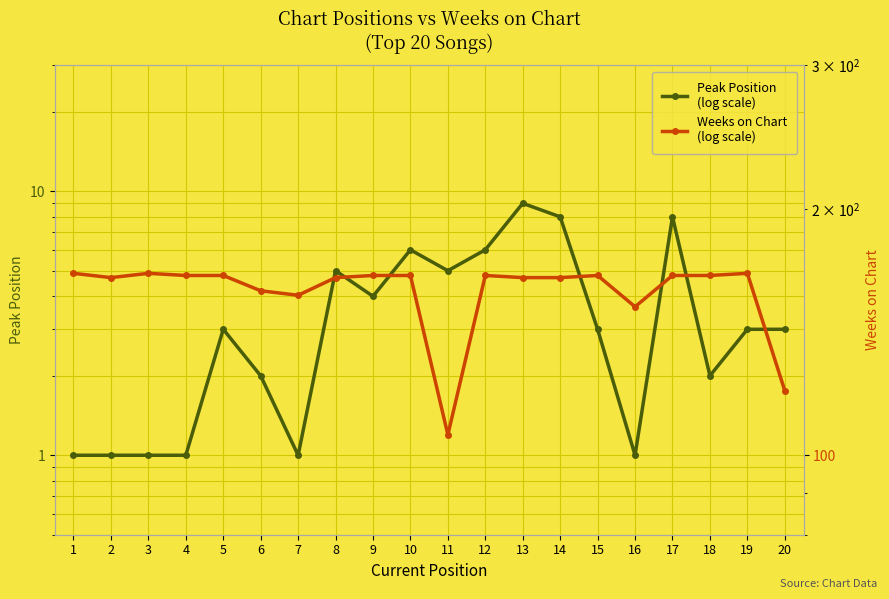

True or false: Weeks on Chart
(log scale) and Peak Position
(log scale) intersect in this chart.

False